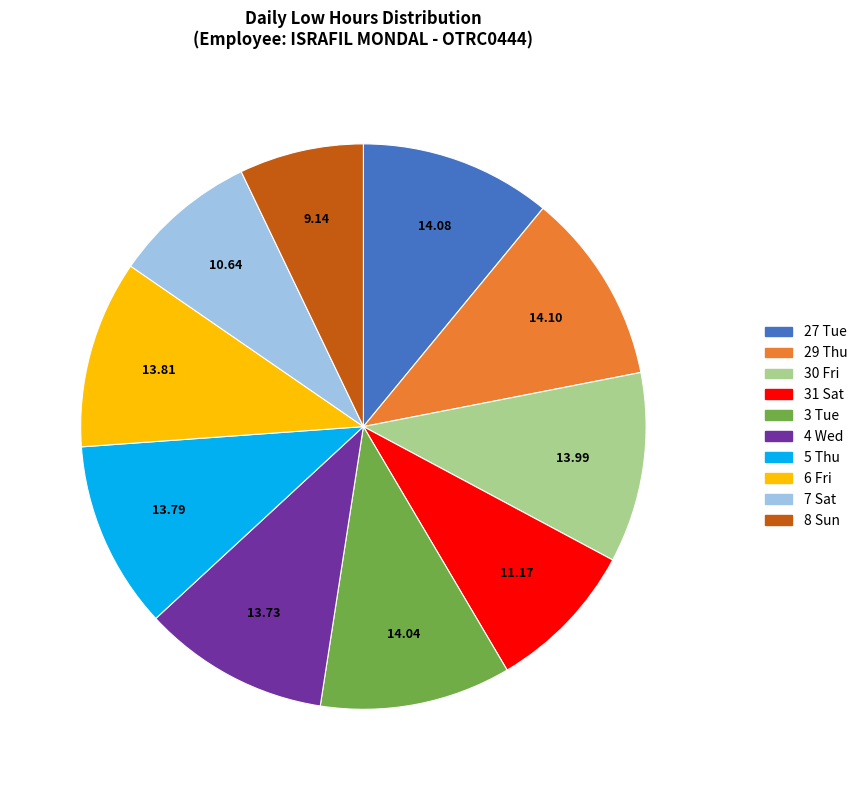

Is there a majority slice in this chart?

No